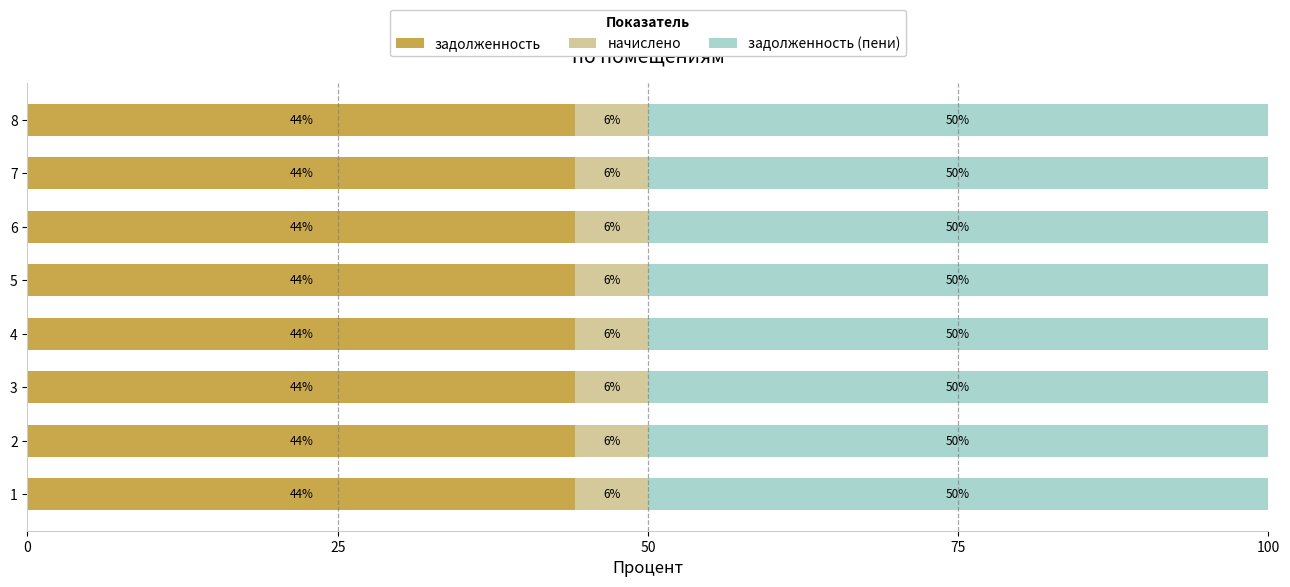

What is the total value across all series at 1?

100.0